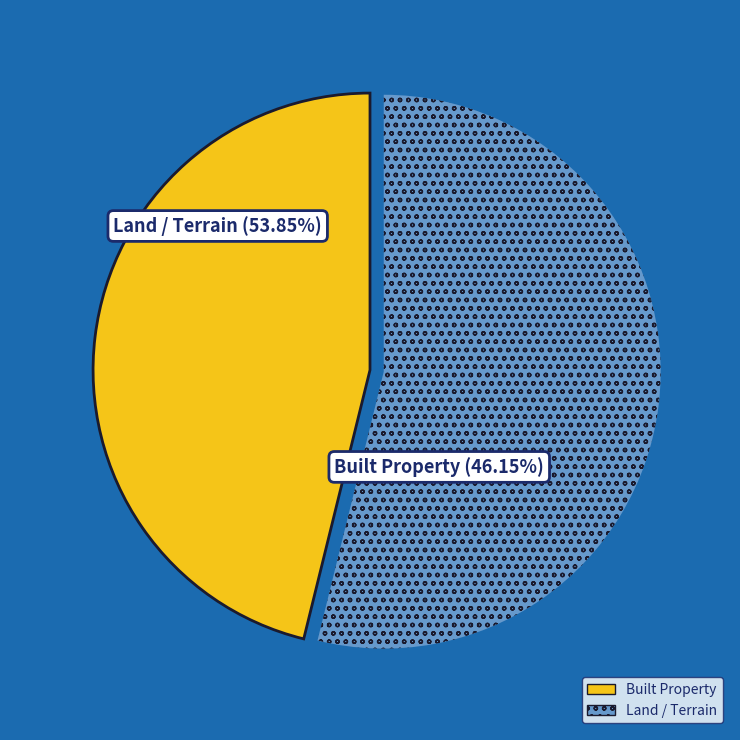

Count the number of slices in the pie.

2